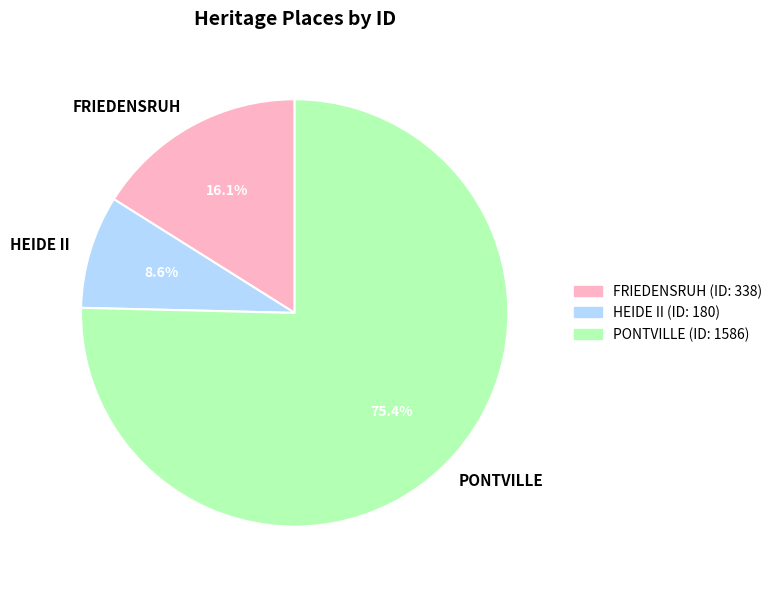

Count the number of slices in the pie.

3